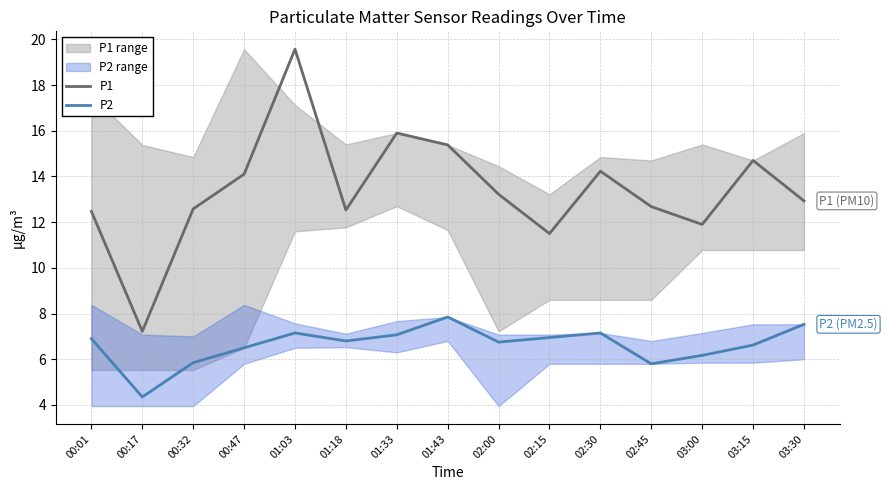

At which category does P2 reach its first local valley?

00:17